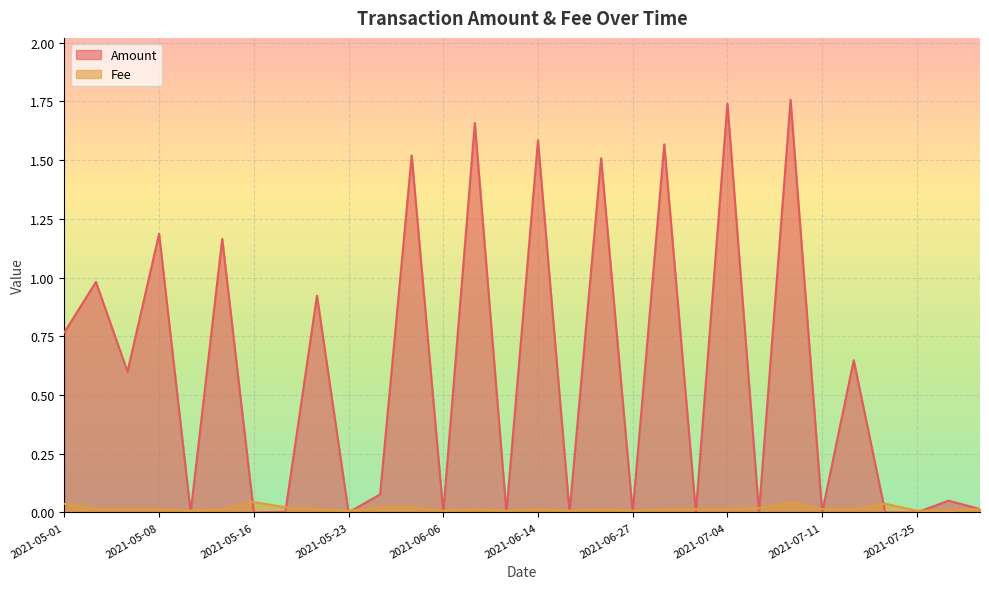

How many data points does each series have?

30